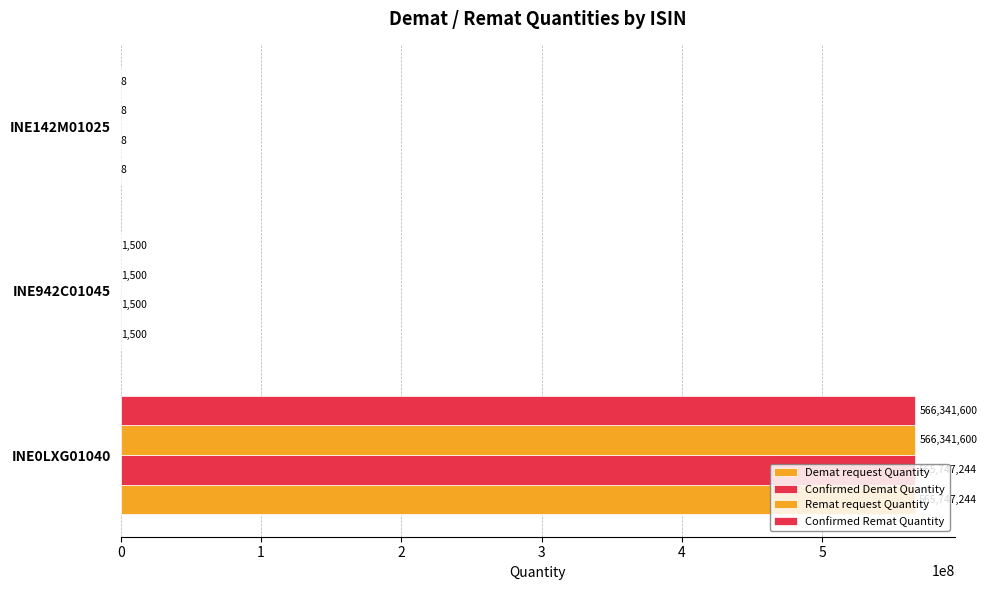

How many distinct data groups are displayed?

4